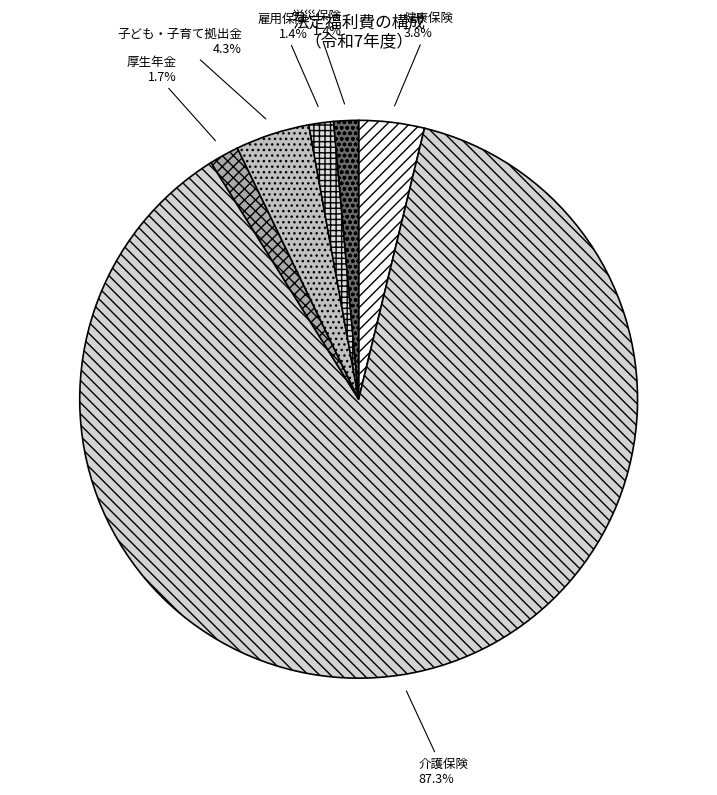

Is it true that 介護保険 is 82% of the pie?

False